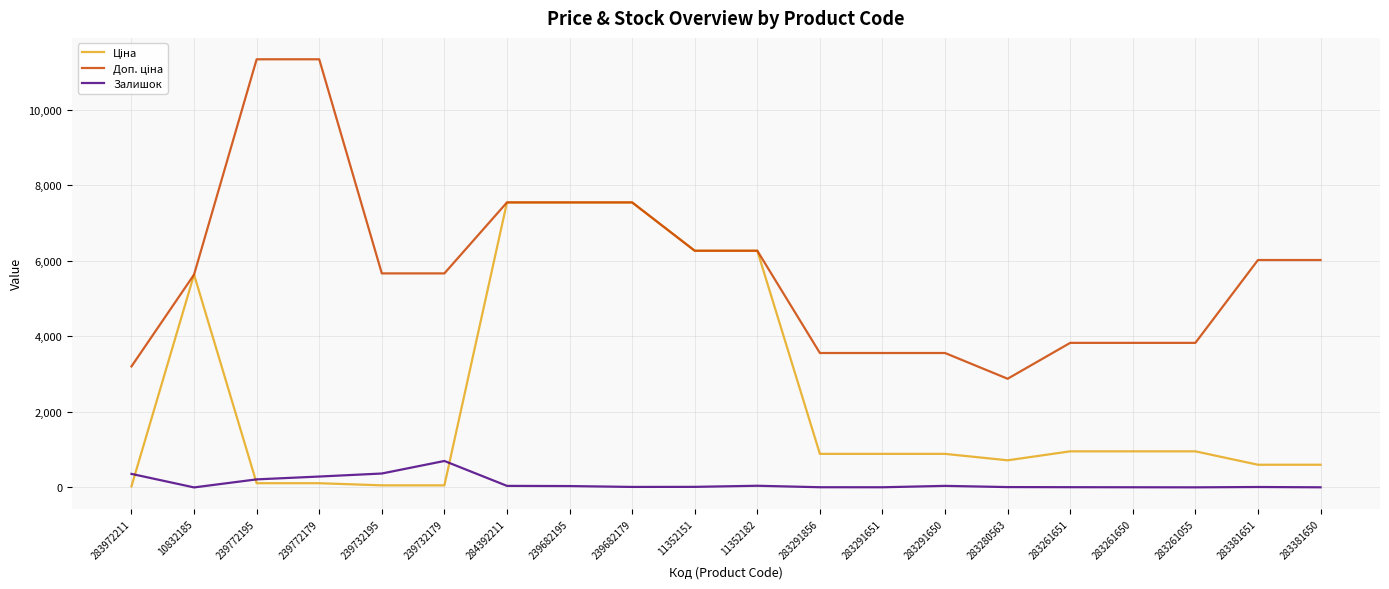

Reading left to right, what are all the values shown in this chart?

Ціна: 283972211=32.0	10832185=5636.0	239772195=113.3	239772179=113.3	239732195=56.7	239732179=56.7	284392211=7545.9	239682195=7545.9	239682179=7545.9	11352151=6266.7	11352182=6266.7	283291856=889.9	283291651=889.9	283291650=889.9	283280563=719.6	283261651=957.1	283261650=957.1	283261055=957.1	283381651=602.1	283381650=602.1
Доп. ціна: 283972211=3205.0	10832185=5636.0	239772195=11334.0	239772179=11334.0	239732195=5667.0	239732179=5667.0	284392211=7545.9	239682195=7545.9	239682179=7545.9	11352151=6266.7	11352182=6266.7	283291856=3559.7	283291651=3559.7	283291650=3559.7	283280563=2878.5	283261651=3828.4	283261650=3828.4	283261055=3828.4	283381651=6020.8	283381650=6020.8
Залишок: 283972211=360.0	10832185=2.0	239772195=215.0	239772179=290.0	239732195=370.0	239732179=702.0	284392211=43.0	239682195=38.0	239682179=15.0	11352151=17.0	11352182=46.0	283291856=7.0	283291651=6.0	283291650=43.0	283280563=11.0	283261651=8.0	283261650=6.0	283261055=4.0	283381651=13.0	283381650=5.0